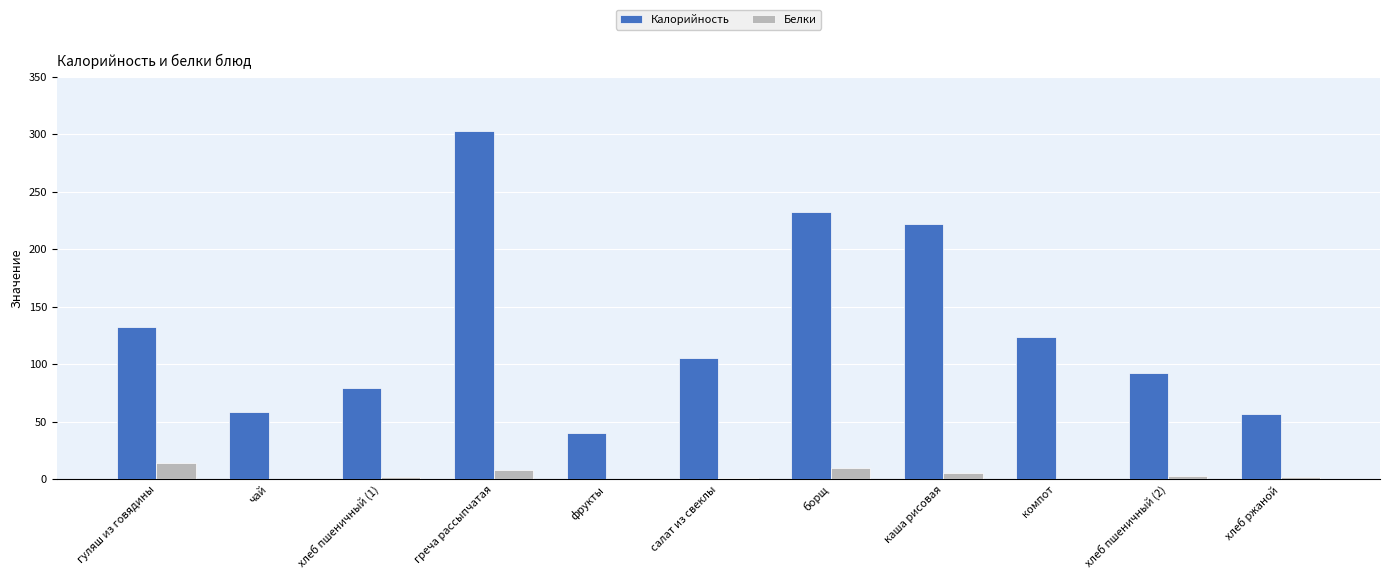

What are all the series names shown in the legend?

Калорийность, Белки